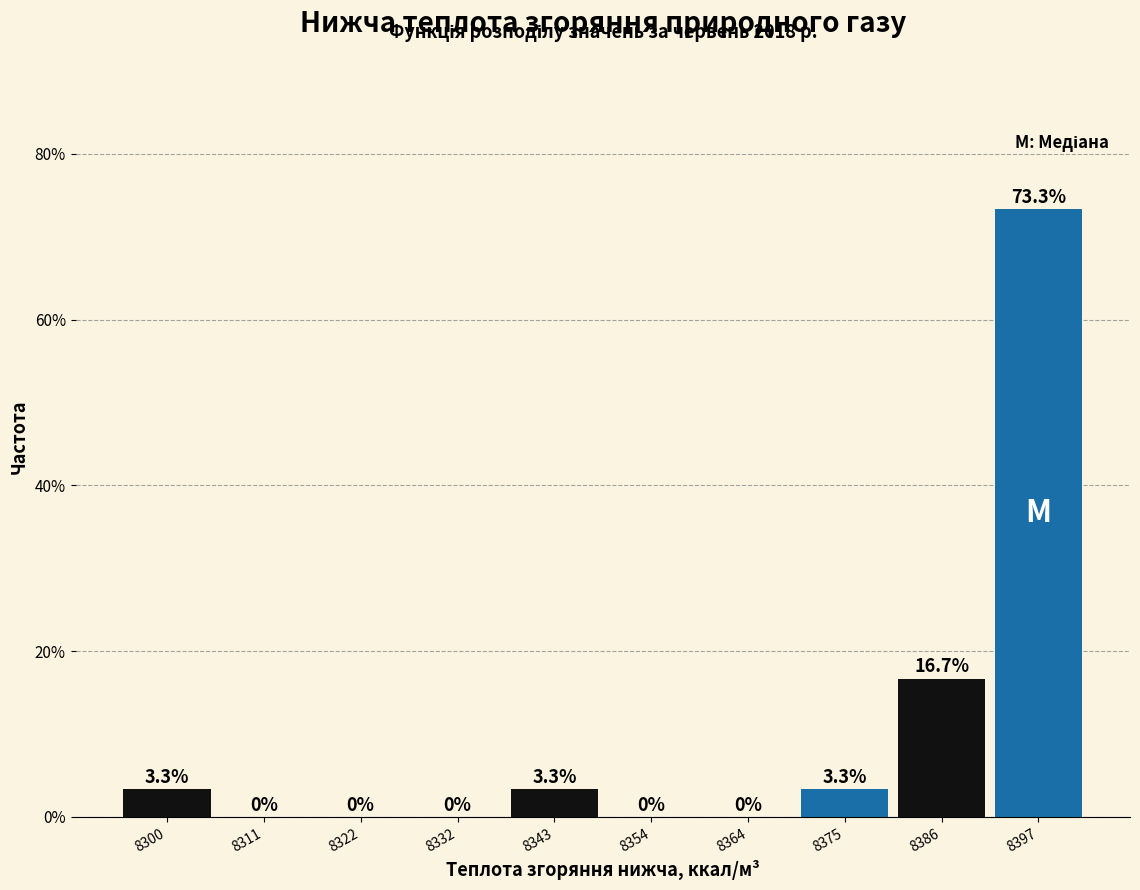

Over which range of the x-axis is the bar tallest?

8392 to 8402